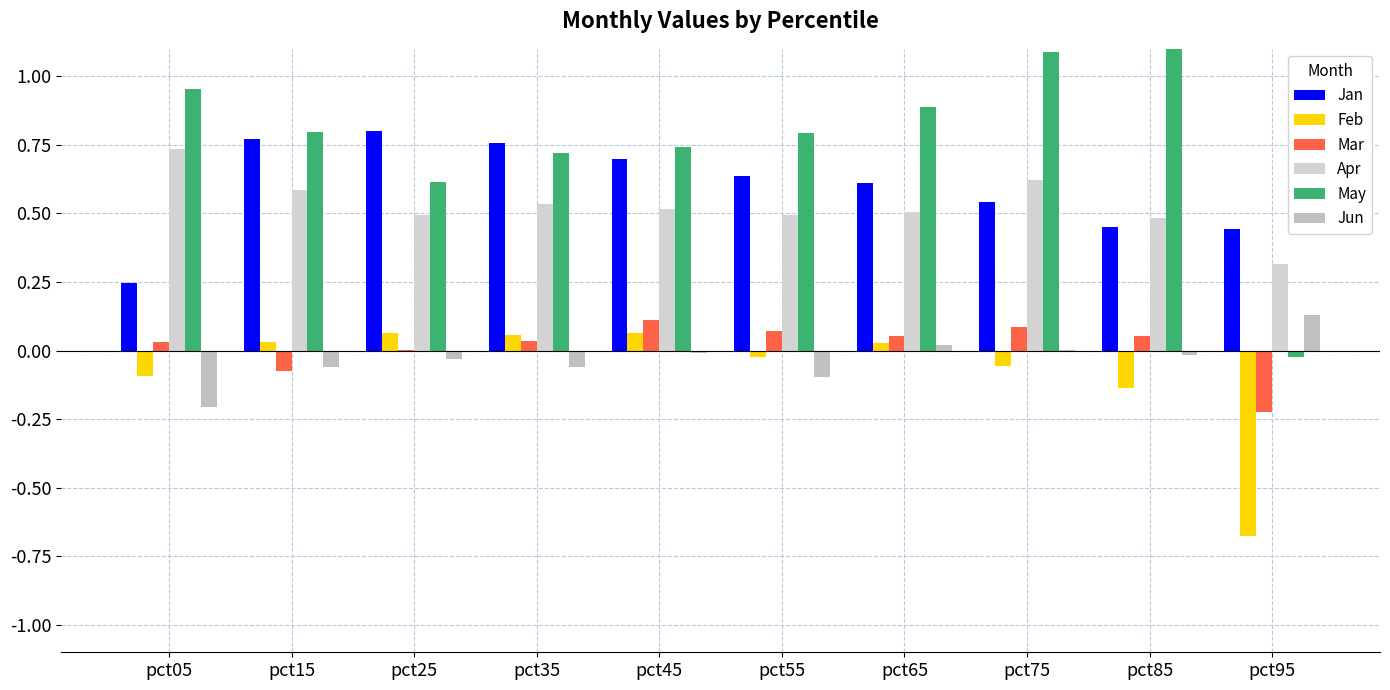

Reading left to right, transcribe all the data shown in this chart.

Jan: pct05=0.2	pct15=0.8	pct25=0.8	pct35=0.8	pct45=0.7	pct55=0.6	pct65=0.6	pct75=0.5	pct85=0.5	pct95=0.4
Feb: pct05=-0.1	pct15=0.0	pct25=0.1	pct35=0.1	pct45=0.1	pct55=-0.0	pct65=0.0	pct75=-0.1	pct85=-0.1	pct95=-0.7
Mar: pct05=0.0	pct15=-0.1	pct25=0.0	pct35=0.0	pct45=0.1	pct55=0.1	pct65=0.1	pct75=0.1	pct85=0.1	pct95=-0.2
Apr: pct05=0.7	pct15=0.6	pct25=0.5	pct35=0.5	pct45=0.5	pct55=0.5	pct65=0.5	pct75=0.6	pct85=0.5	pct95=0.3
May: pct05=1.0	pct15=0.8	pct25=0.6	pct35=0.7	pct45=0.7	pct55=0.8	pct65=0.9	pct75=1.1	pct85=1.1	pct95=-0.0
Jun: pct05=-0.2	pct15=-0.1	pct25=-0.0	pct35=-0.1	pct45=-0.0	pct55=-0.1	pct65=0.0	pct75=0.0	pct85=-0.0	pct95=0.1